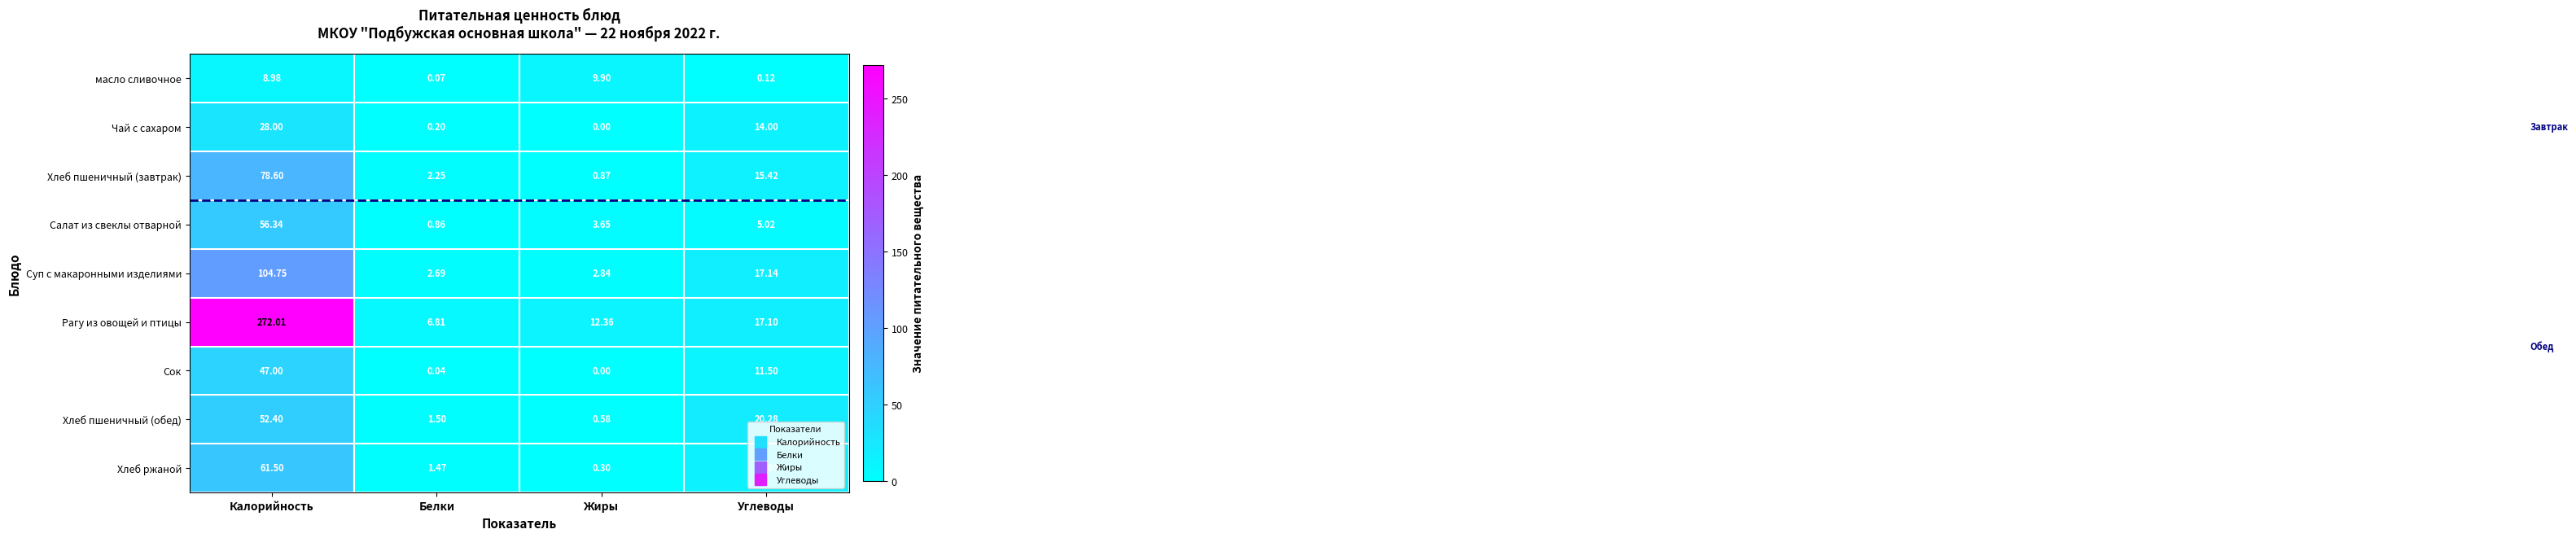

List the series in order of their peak value, highest first.

Рагу из овощей и птицы, Суп с макаронными изделиями, Хлеб пшеничный (завтрак), Хлеб ржаной, Салат из свеклы отварной, Хлеб пшеничный (обед), Сок, Чай с сахаром, масло сливочное